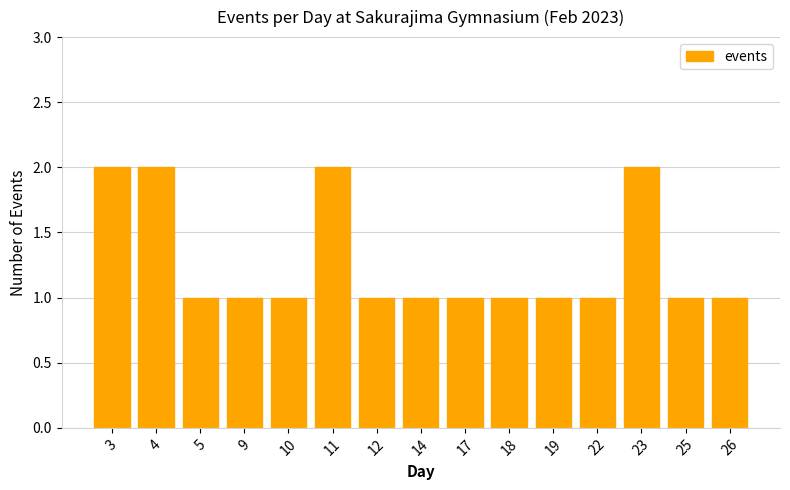

Reading left to right, what are all the values shown in this chart?

3=2	4=2	5=1	9=1	10=1	11=2	12=1	14=1	17=1	18=1	19=1	22=1	23=2	25=1	26=1